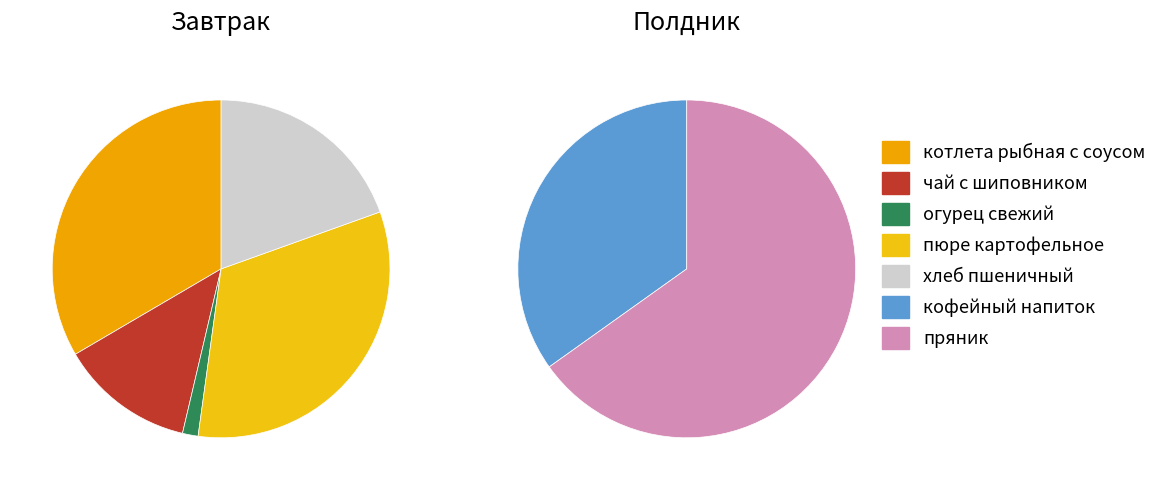

How many slices are in this pie chart?

5